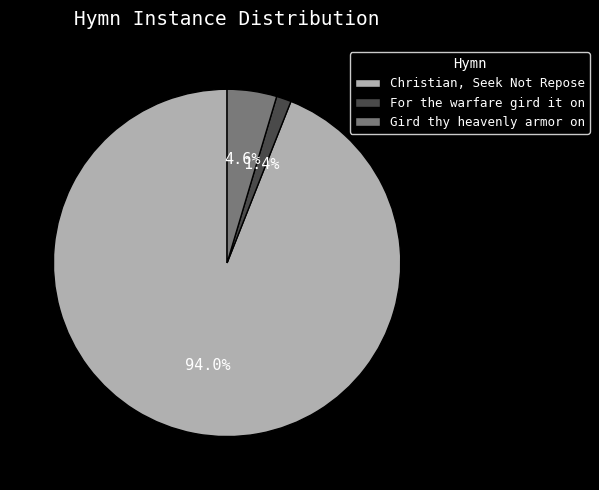

Which slice is the largest?

Christian, Seek Not Repose